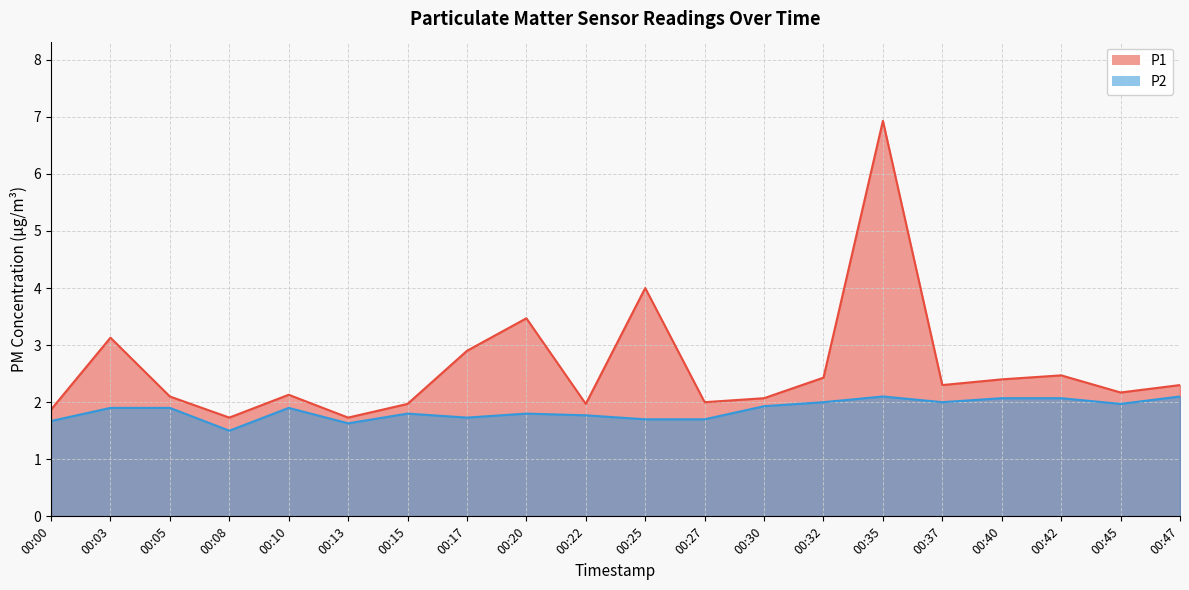

Is it true that P2 equals 3.4 at 00:47?

False